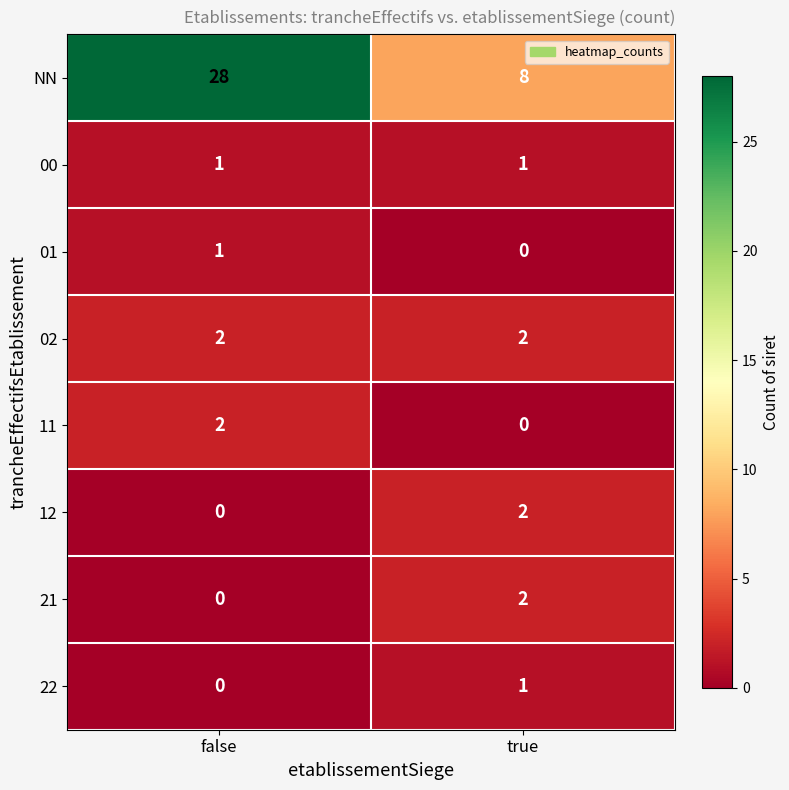

The 11 series shows 0 at true. True or false?

True